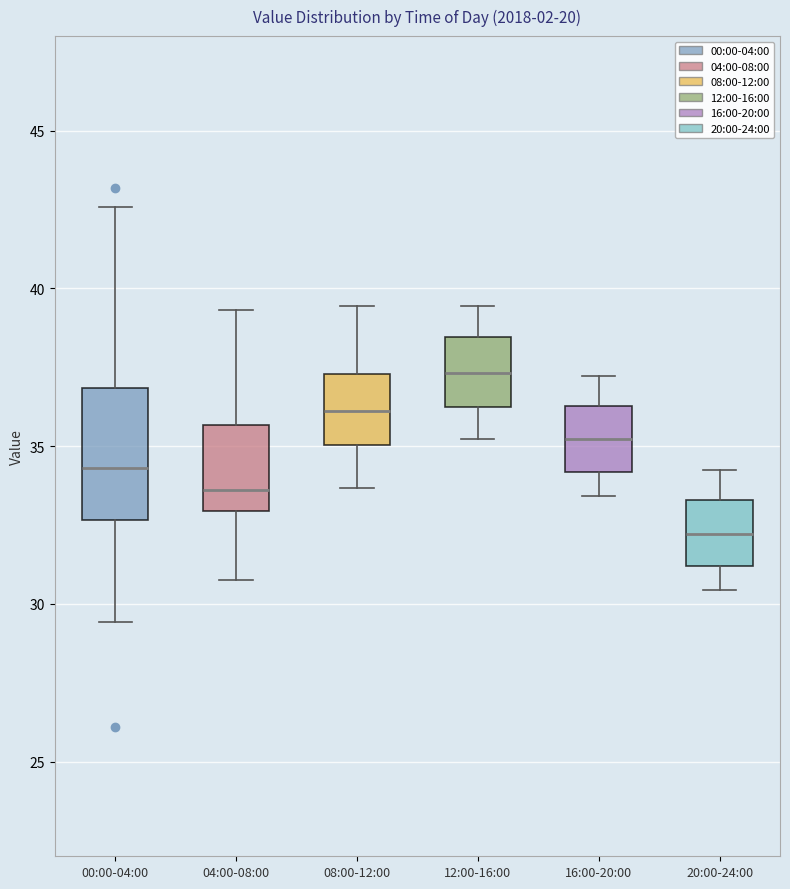

Where does the median line of the box for 04:00-08:00 sit on the y-axis? The values are not printed on the chart, so give them approximately, as read against the axis.

33.5